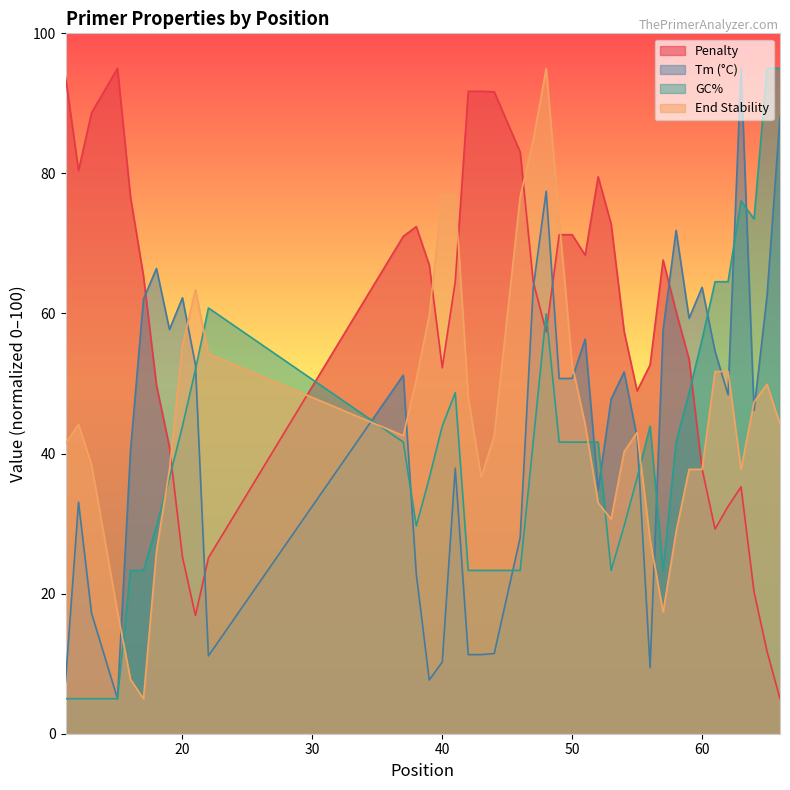

Which label corresponds to the largest value in the chart?

15